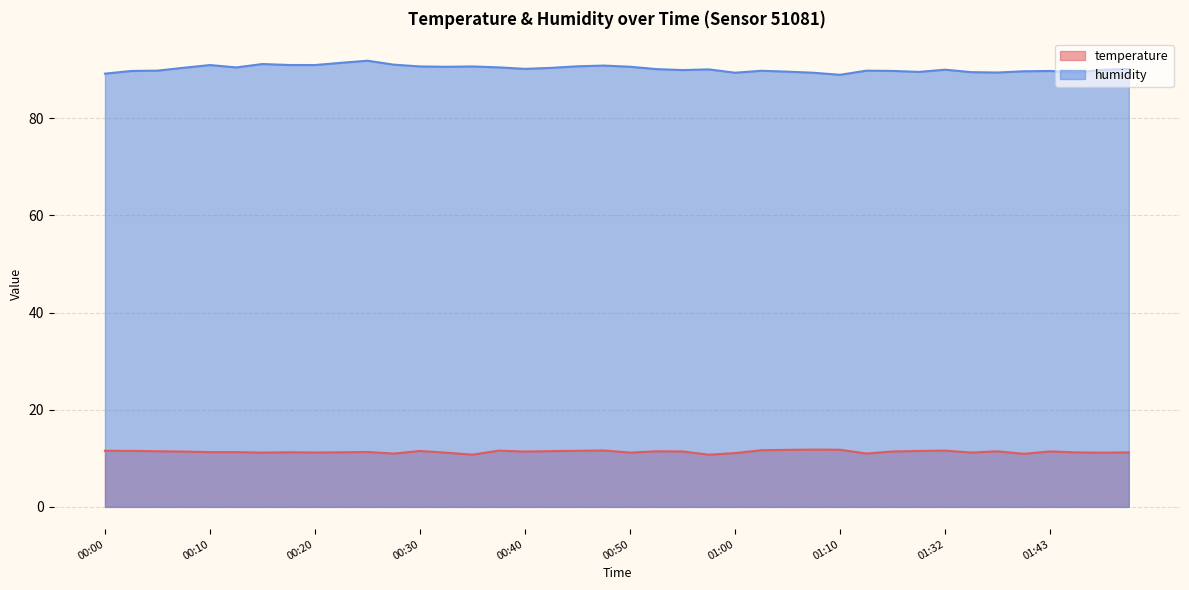

What is the greatest value displayed?

91.8